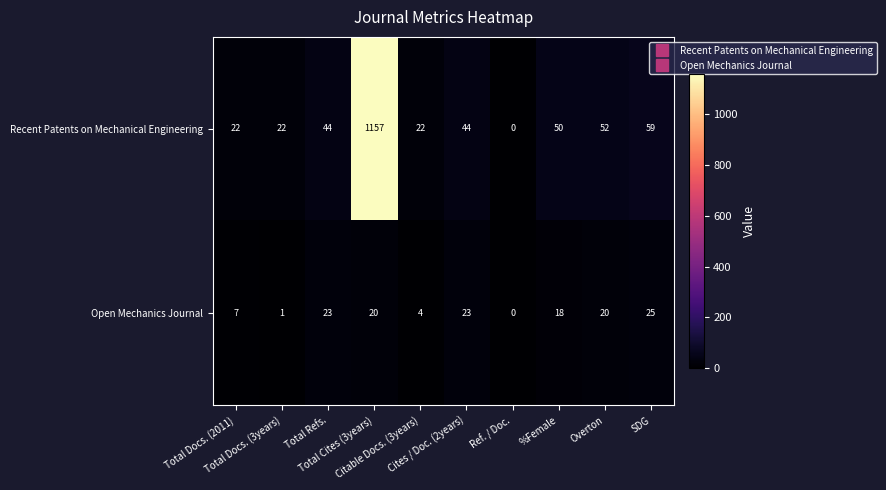

What is the difference between the maximum and minimum values in the Open Mechanics Journal series?

25